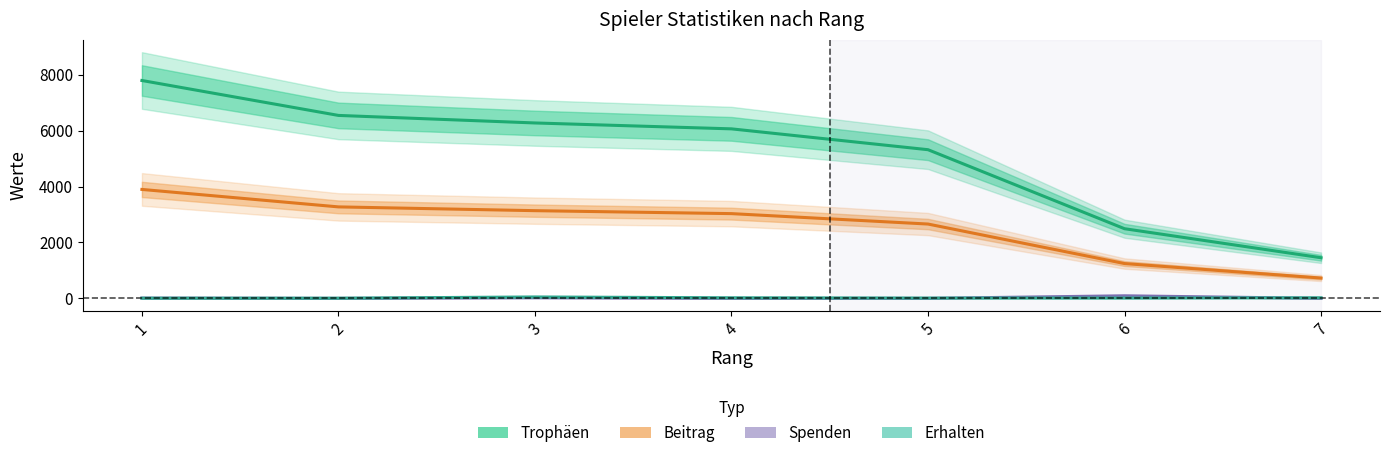

How many data points in Beitrag are less than 3033?

3